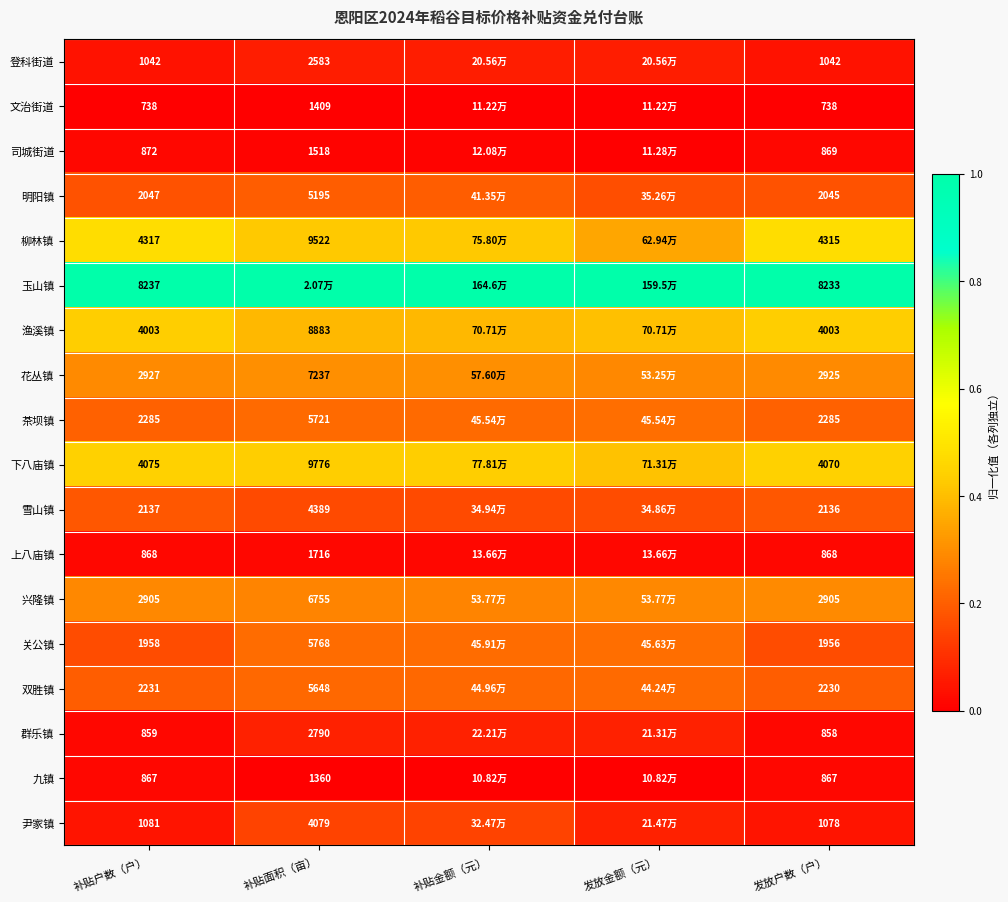

How many distinct data groups are displayed?

18